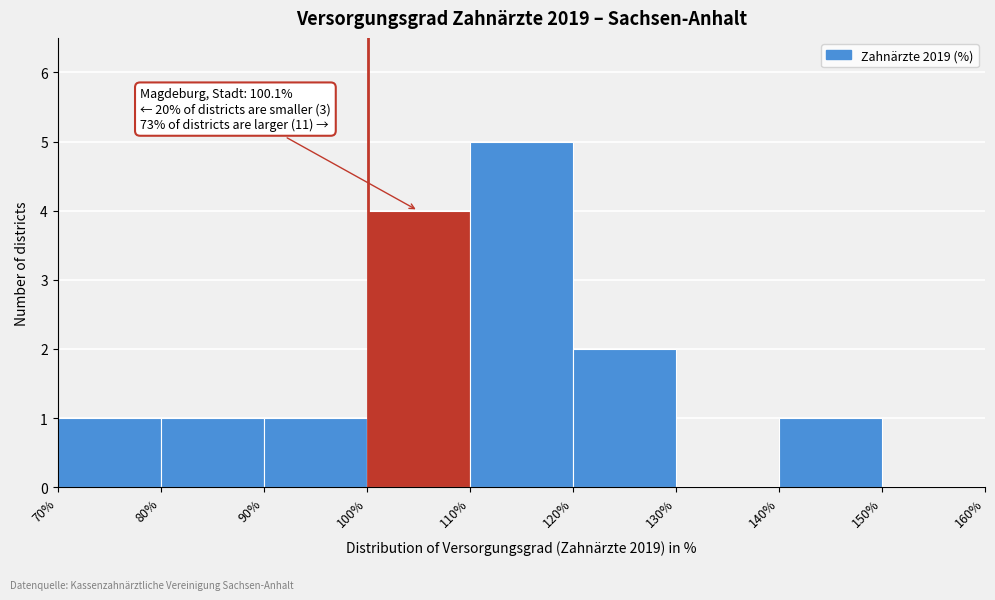

Over which range of the x-axis is the bar tallest?

110% to 120%